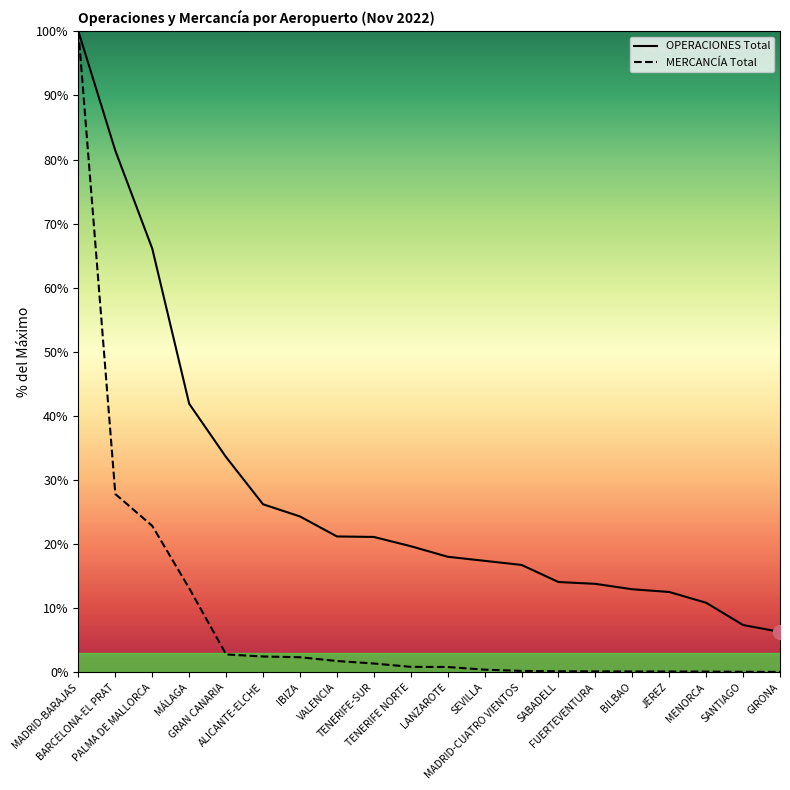

True or false: OPERACIONES Total has more than 2 interior local peaks.

False